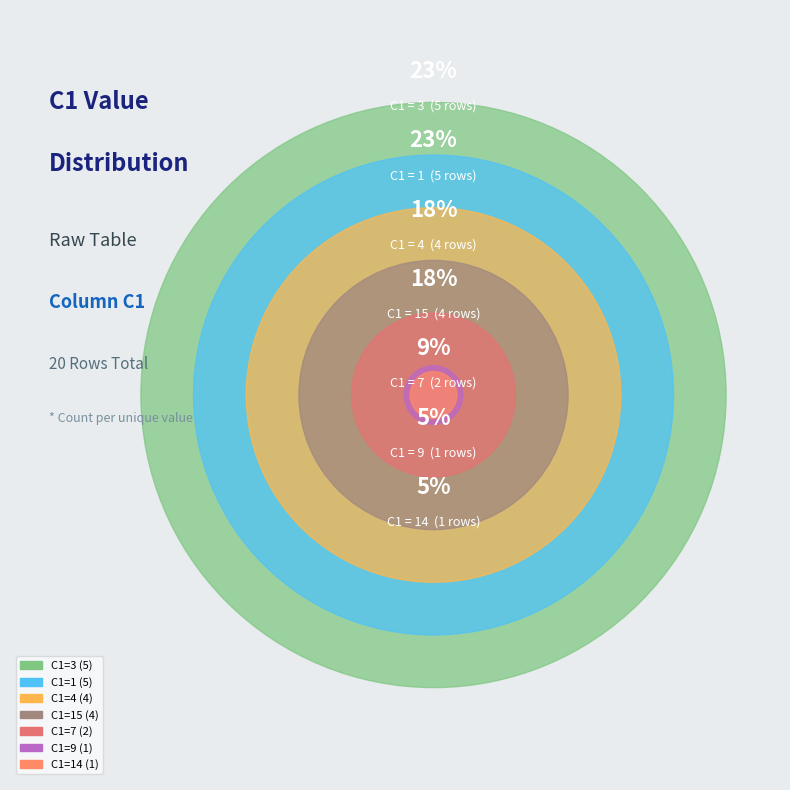

What portion of the pie excludes 3?

77.3%